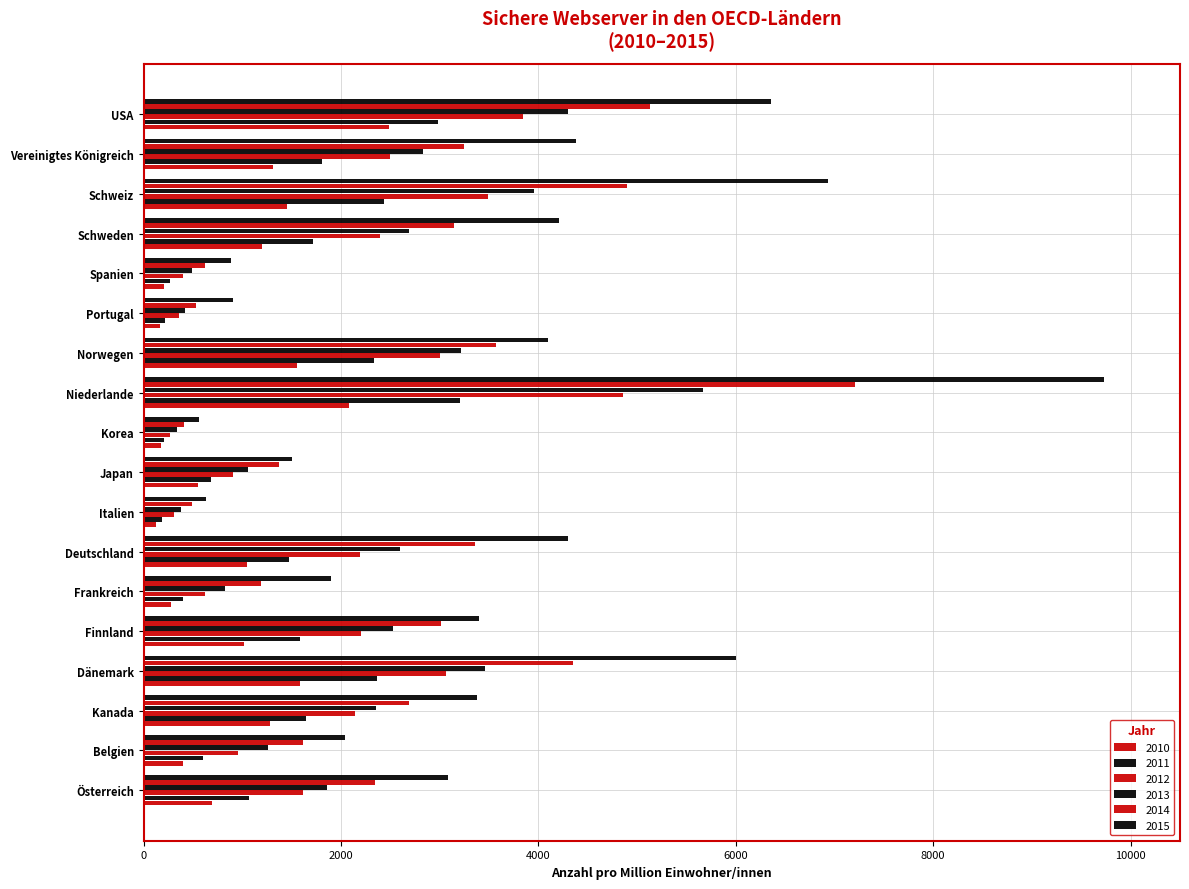

Reading left to right, transcribe all the data shown in this chart.

2010: 690.1	401.8	1282.7	1588.1	1017.5	278.1	1049.3	127.1	552.9	175.3	2084.8	1557.3	162.4	207.1	1201.2	1449.6	1315.4	2481.6
2011: 1068.4	597.4	1641.8	2368.2	1581.0	401.4	1471.9	190.4	679.6	208.5	3200.8	2333.9	213.7	265.0	1711.7	2439.1	1812.0	2985.7
2012: 1613.4	955.5	2143.9	3064.4	2205.2	622.5	2194.9	303.3	909.6	268.3	4852.8	3000.1	358.3	403.6	2392.5	3486.5	2500.5	3841.7
2013: 1857.5	1257.9	2358.2	3458.5	2525.5	821.4	2601.2	375.0	1054.7	337.1	5668.3	3211.3	422.7	488.3	2690.5	3955.0	2832.5	4303.2
2014: 2345.3	1610.0	2690.4	4349.8	3008.9	1188.9	3352.8	493.1	1376.7	406.6	7204.7	3571.4	535.5	625.8	3148.8	4898.0	3250.5	5129.5
2015: 3082.0	2038.5	3374.6	6004.9	3395.2	1897.2	4297.9	628.0	1504.3	557.7	9728.9	4092.7	901.3	889.6	4207.9	6938.1	4385.4	6358.8